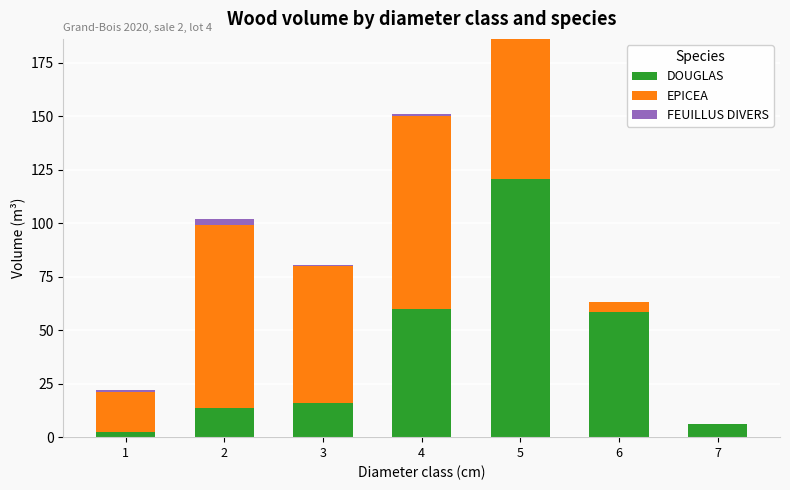

At which category is the sum across all series the highest?

5